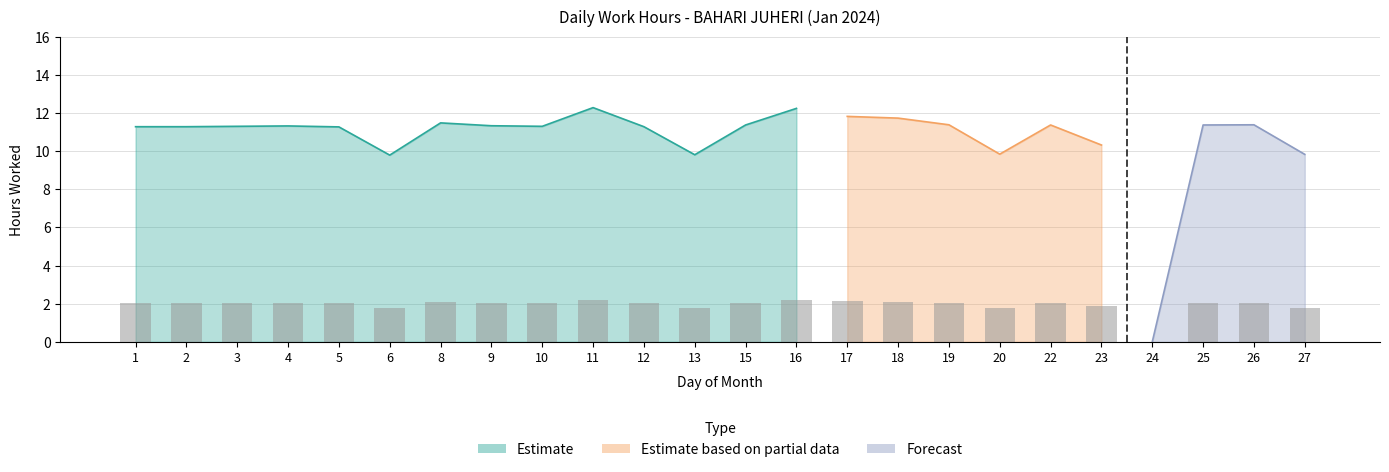

Is it true that the value at 26 is 2.0?

True